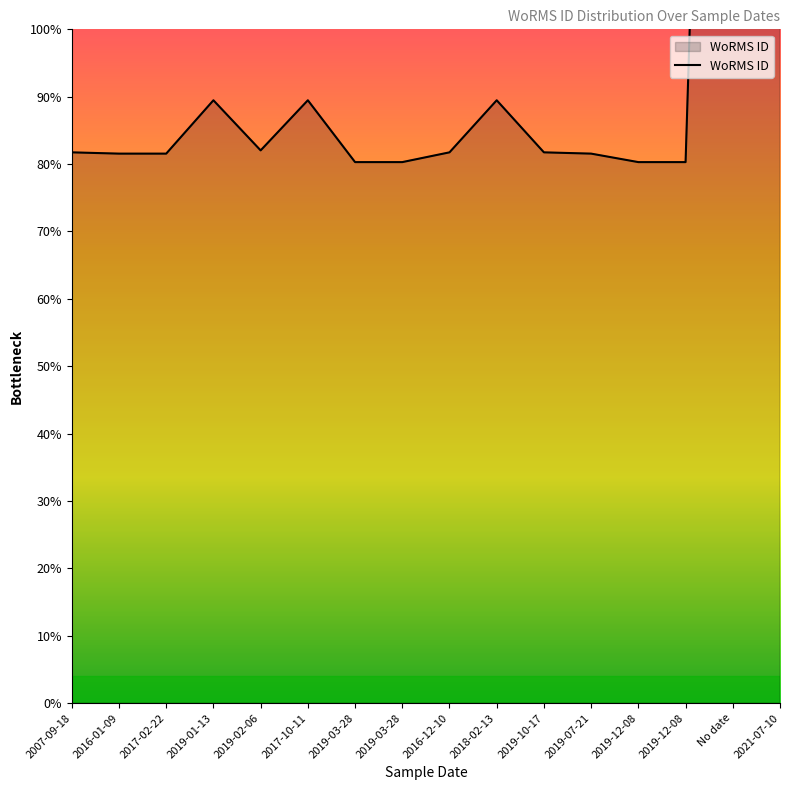

At which label does the data first exceed 163489?

2019-01-13